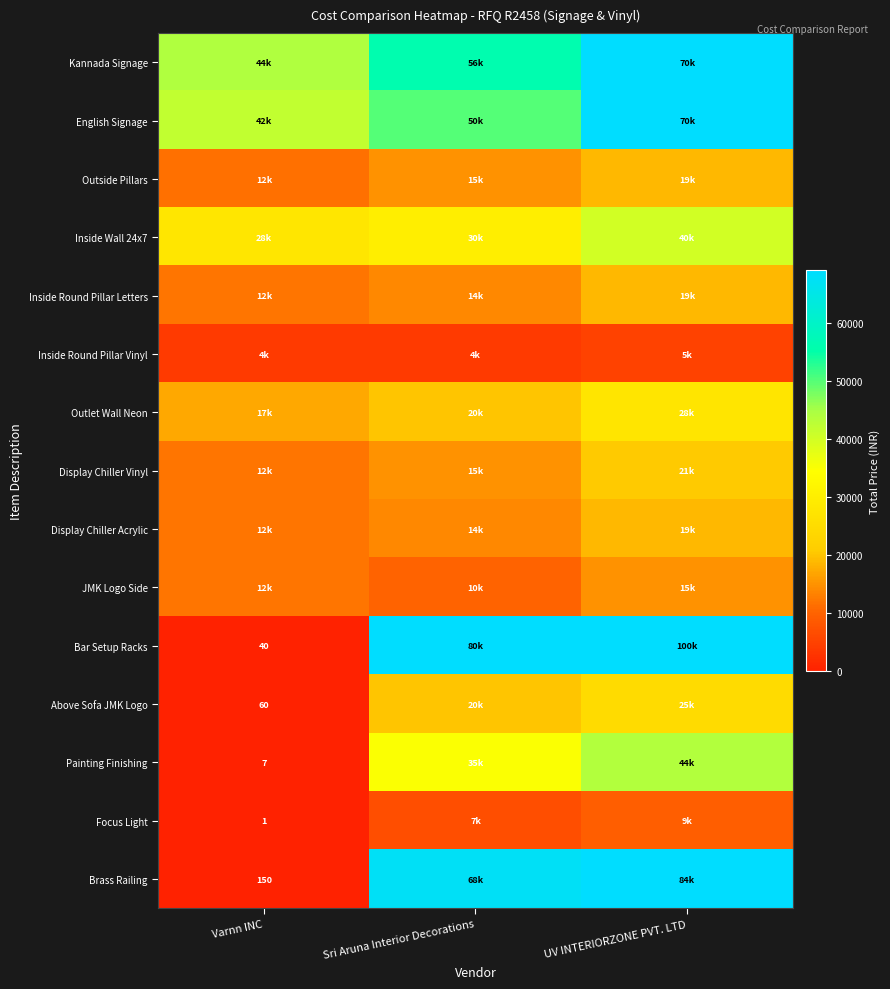

True or false: Bar Setup Racks has a value of 66 at Varnn INC.

False